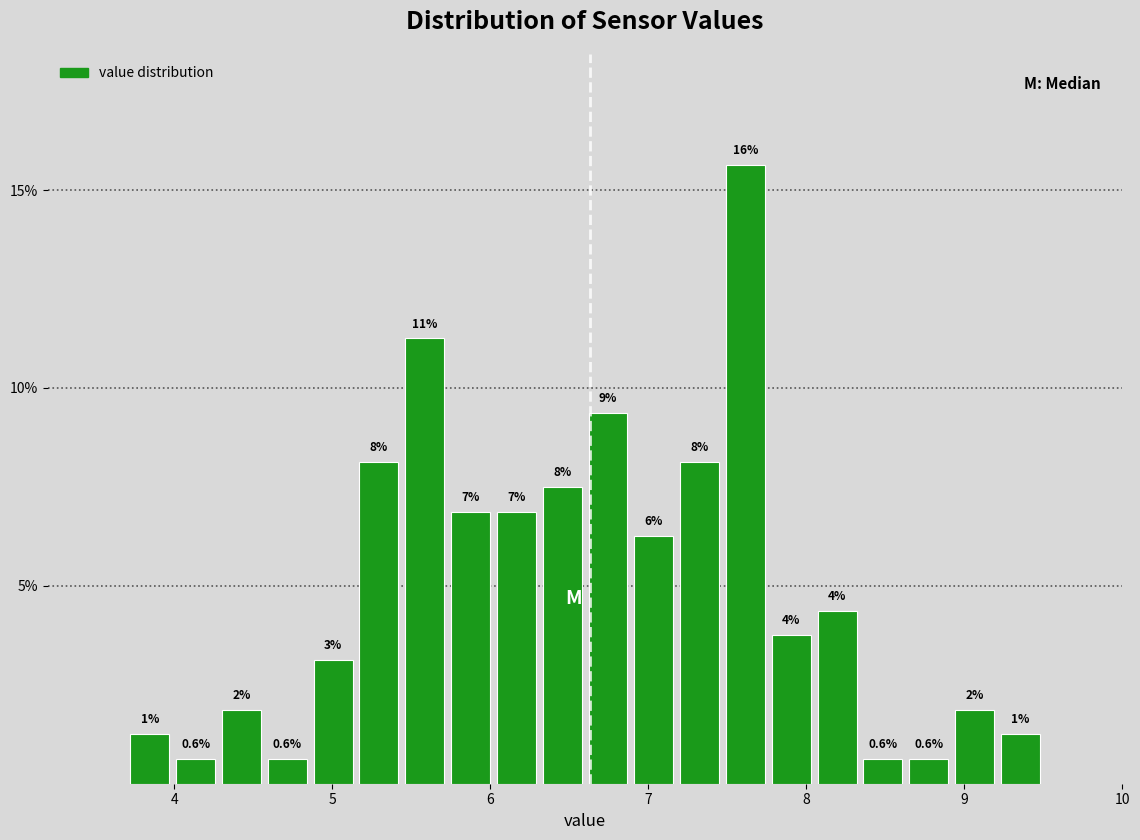

Read against the x-axis, roughly where is the centre of the tallest bar?

7.6